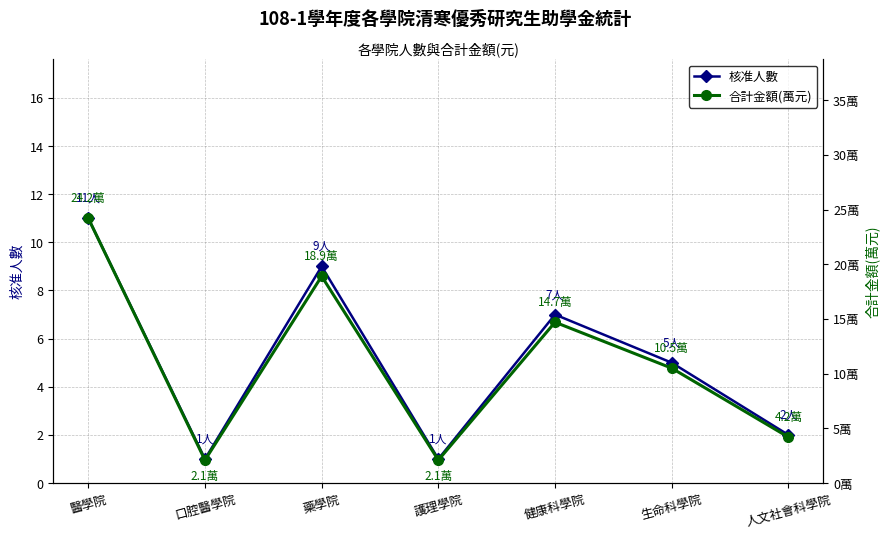

What is the sum of the 核准人數 values at 口腔醫學院 and 醫學院?

12